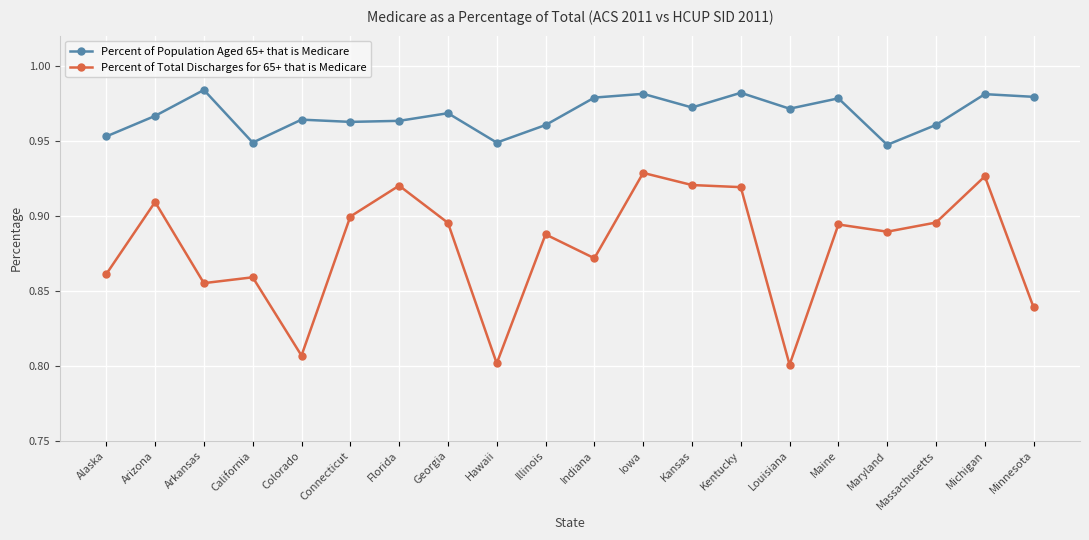

Does the chart have visible grid lines?

Yes